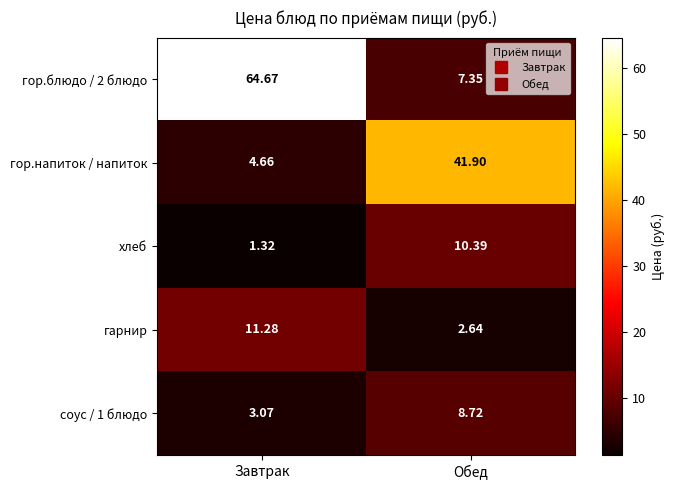

Where does the гор.блюдо / 2 блюдо series first go above 64?

Завтрак